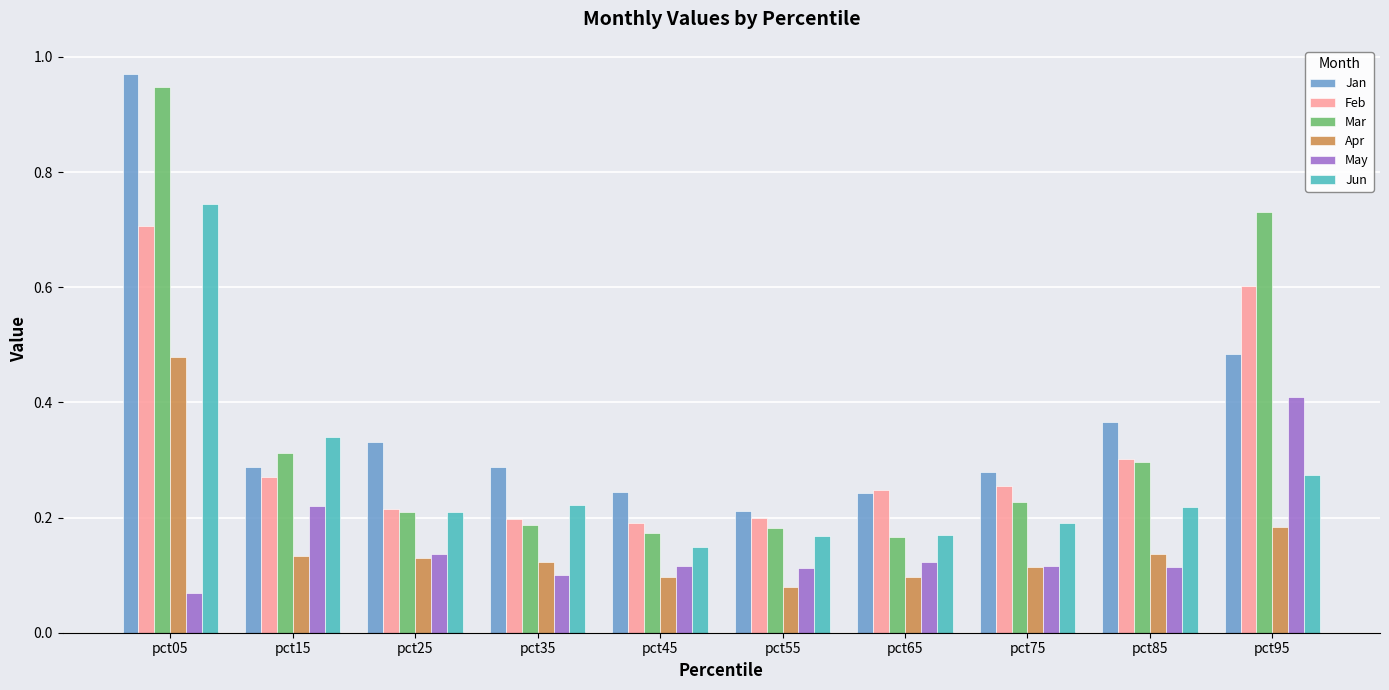

How many Feb values are between 0 and 1?

10